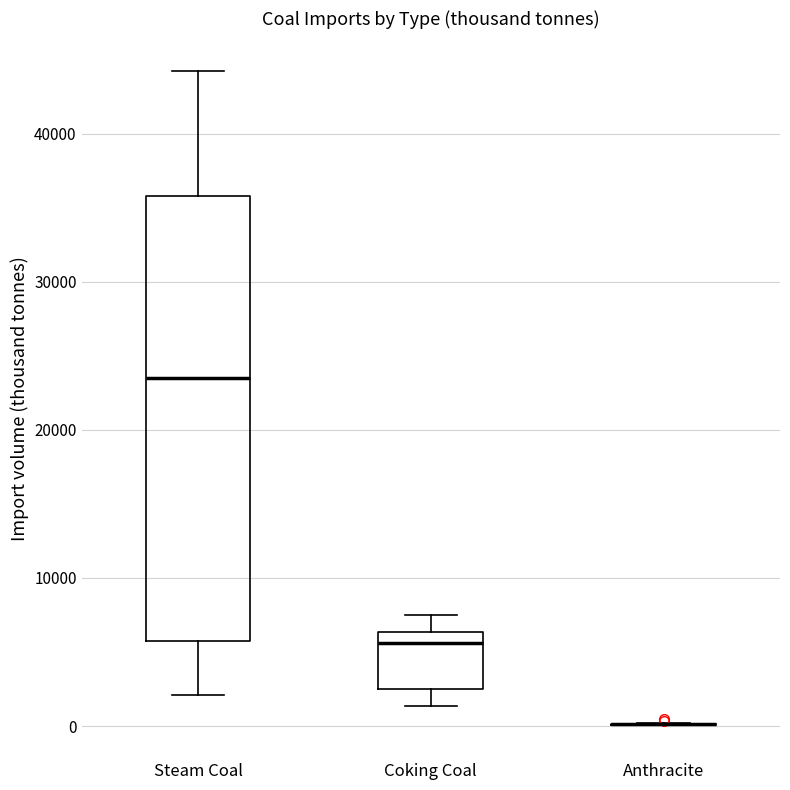

Reading left to right, read every box against the y-axis: the position of its median line, the range the box covers, and the ends of its whiskers. The values are not printed on the chart, so give them approximately, as read against the axis.

Steam Coal: median 23000, box 6000 to 36000, whiskers 2000 to 44000
Coking Coal: median 6000 (just below the box's upper edge), box 2000 to 6000, whiskers 1000 to 7000
Anthracite: box collapsed to a line at 0, whiskers 0 to 0